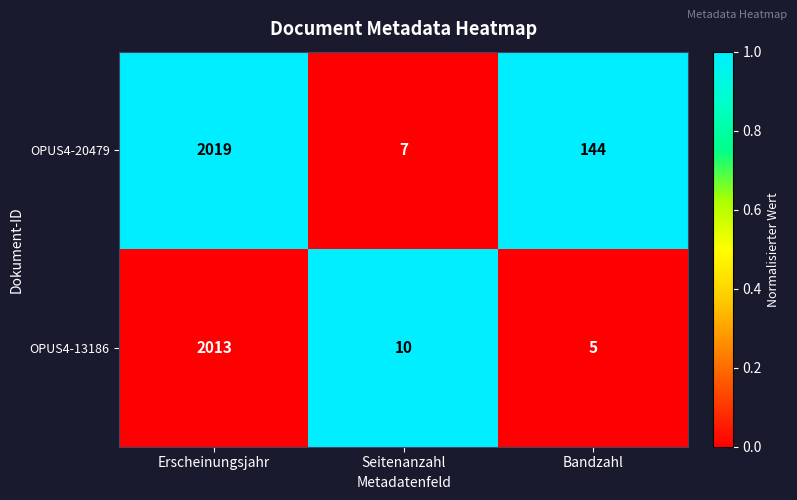

Reading left to right, what are all the values shown in this chart?

OPUS4-20479: Erscheinungsjahr=2019	Seitenanzahl=7	Bandzahl=144
OPUS4-13186: Erscheinungsjahr=2013	Seitenanzahl=10	Bandzahl=5